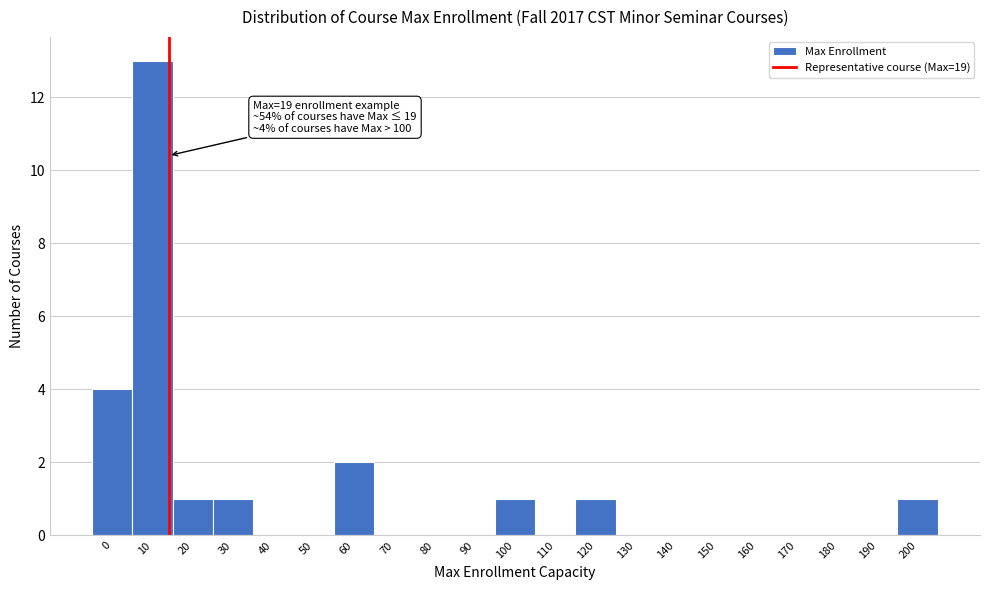

Reading right to left, extract all data points from this chart.

200=1	190=0	180=0	170=0	160=0	150=0	140=0	130=0	120=1	110=0	100=1	90=0	80=0	70=0	60=2	50=0	40=0	30=1	20=1	10=13	0=4